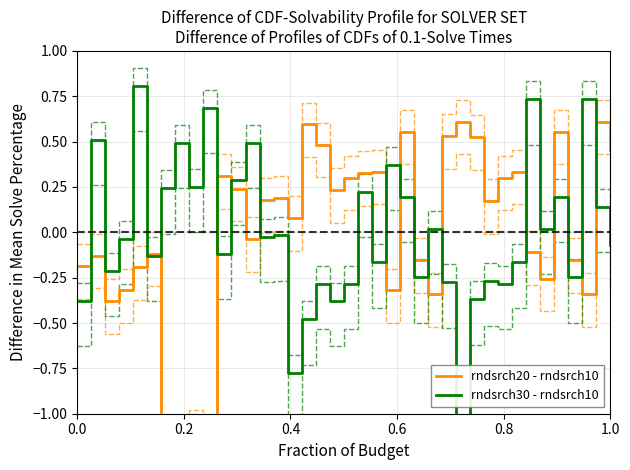

What is the difference between the maximum and minimum values in the rndsrch20 - rndsrch10 series?

2.0